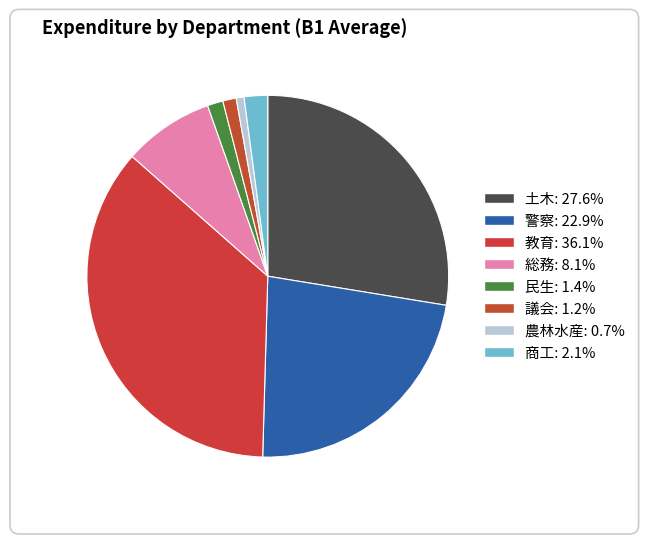

Which slice is the smallest?

農林水産